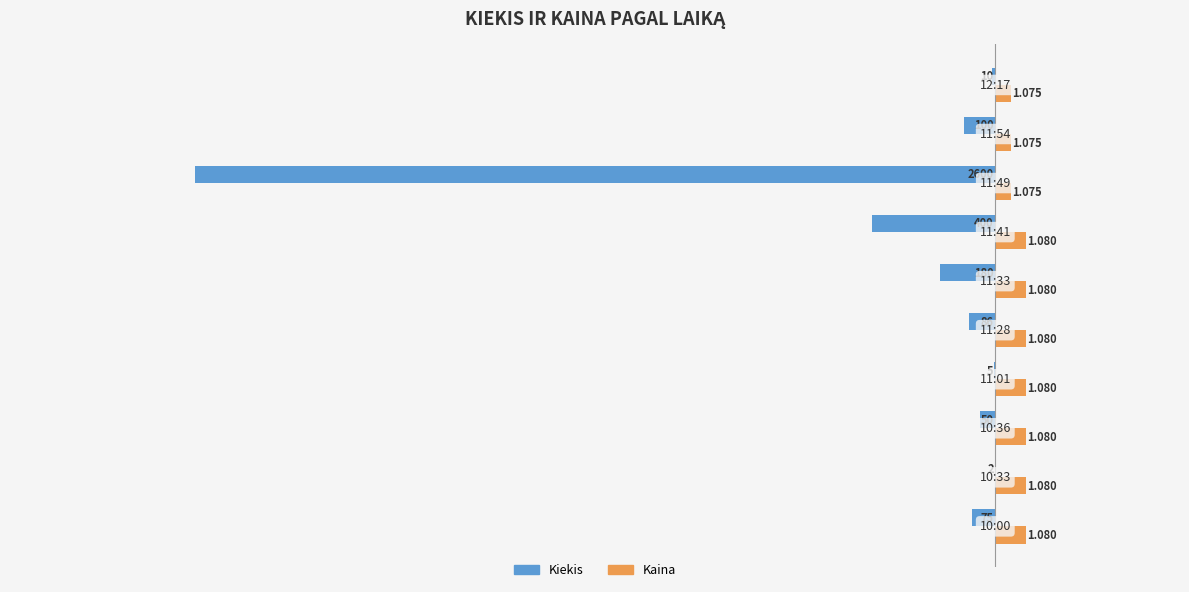

Is it true that Kiekis equals -261.2 at −1000?

False